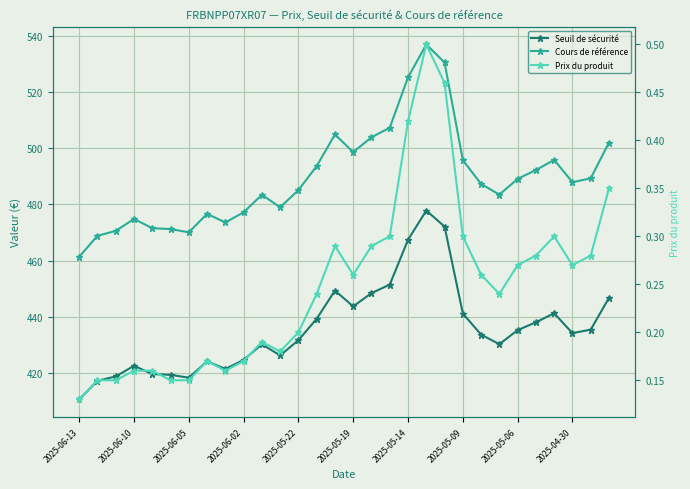

The value of Cours de référence at 2025-06-13 is 461.4. True or false?

True